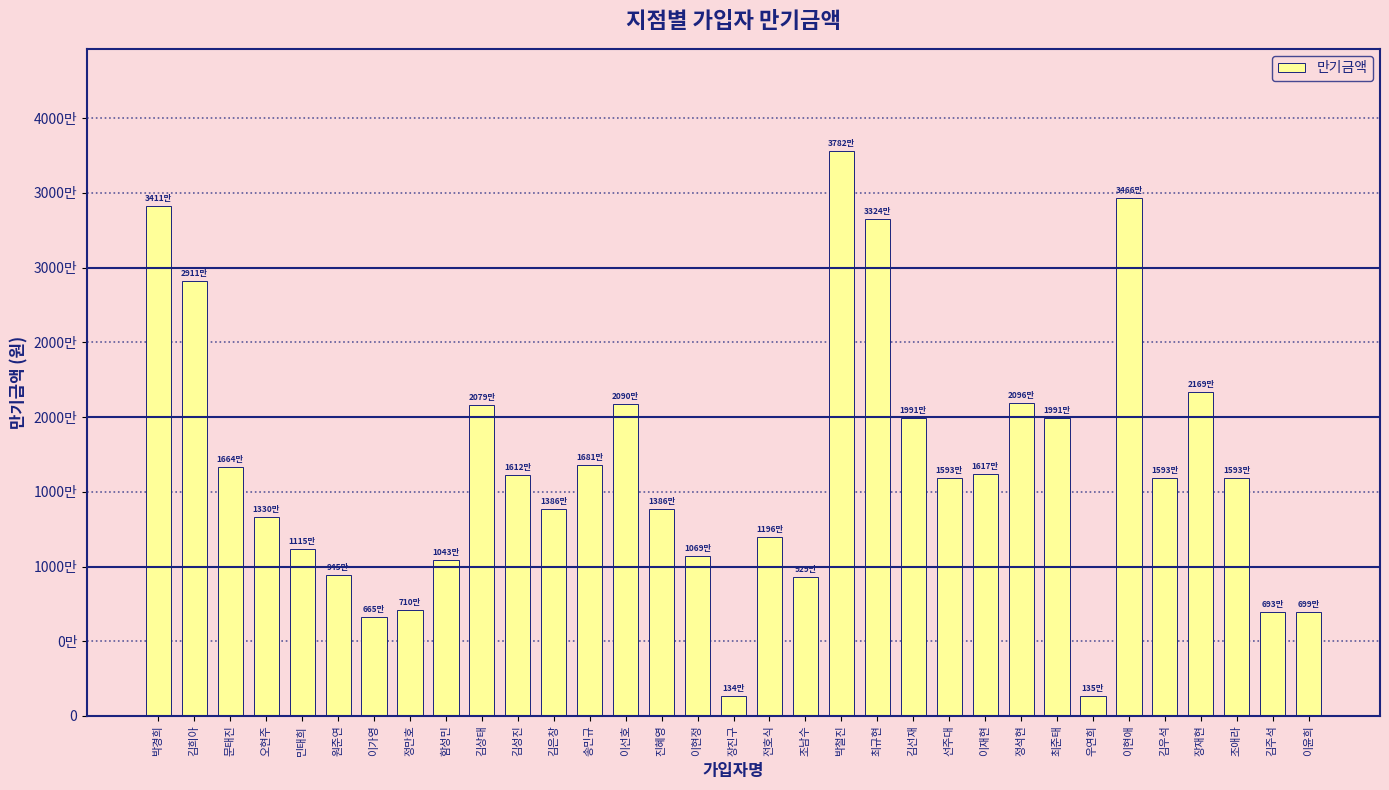

Are the bars horizontal?

No